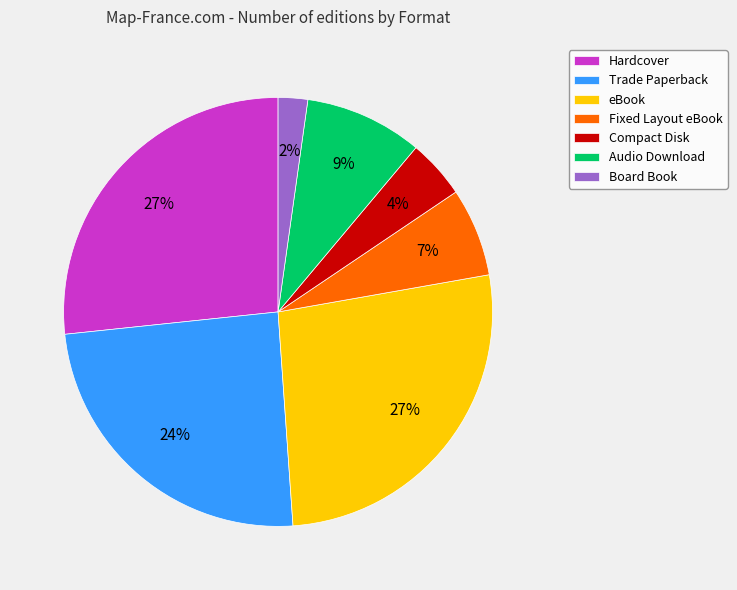

To the nearest percent, what is the combined percentage of Audio Download and Board Book?

11%